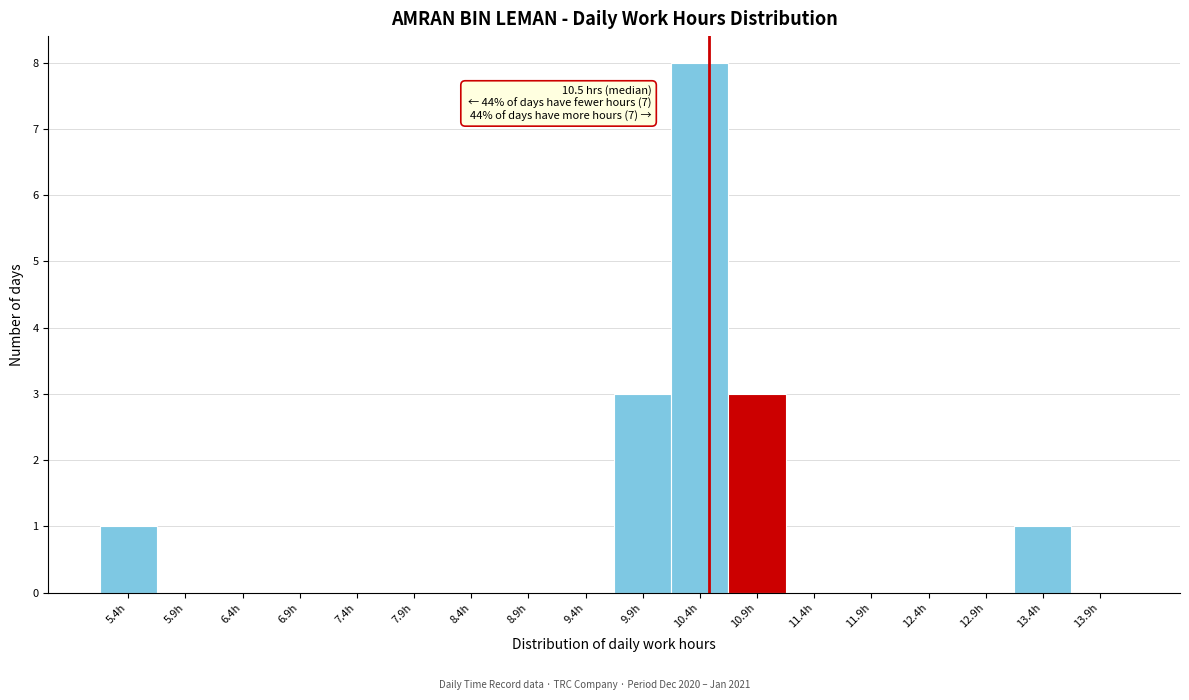

Which range on the x-axis has the tallest bar?

10.17 to 10.67